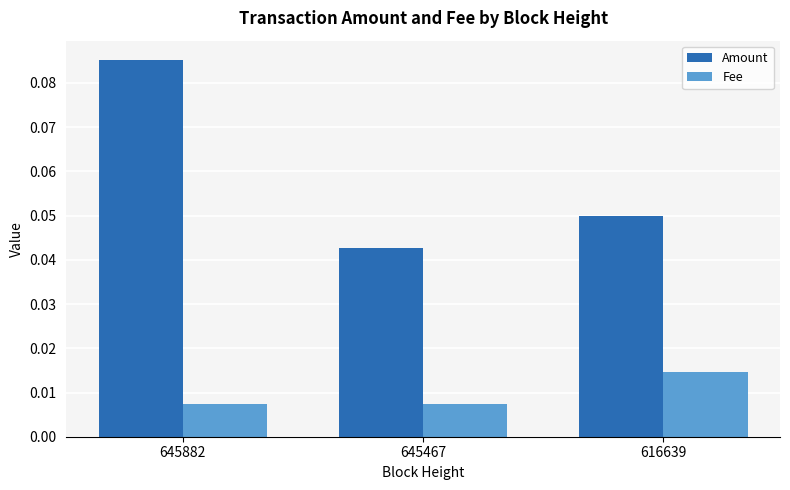

The value of Amount at 616639 is 0.0. True or false?

False